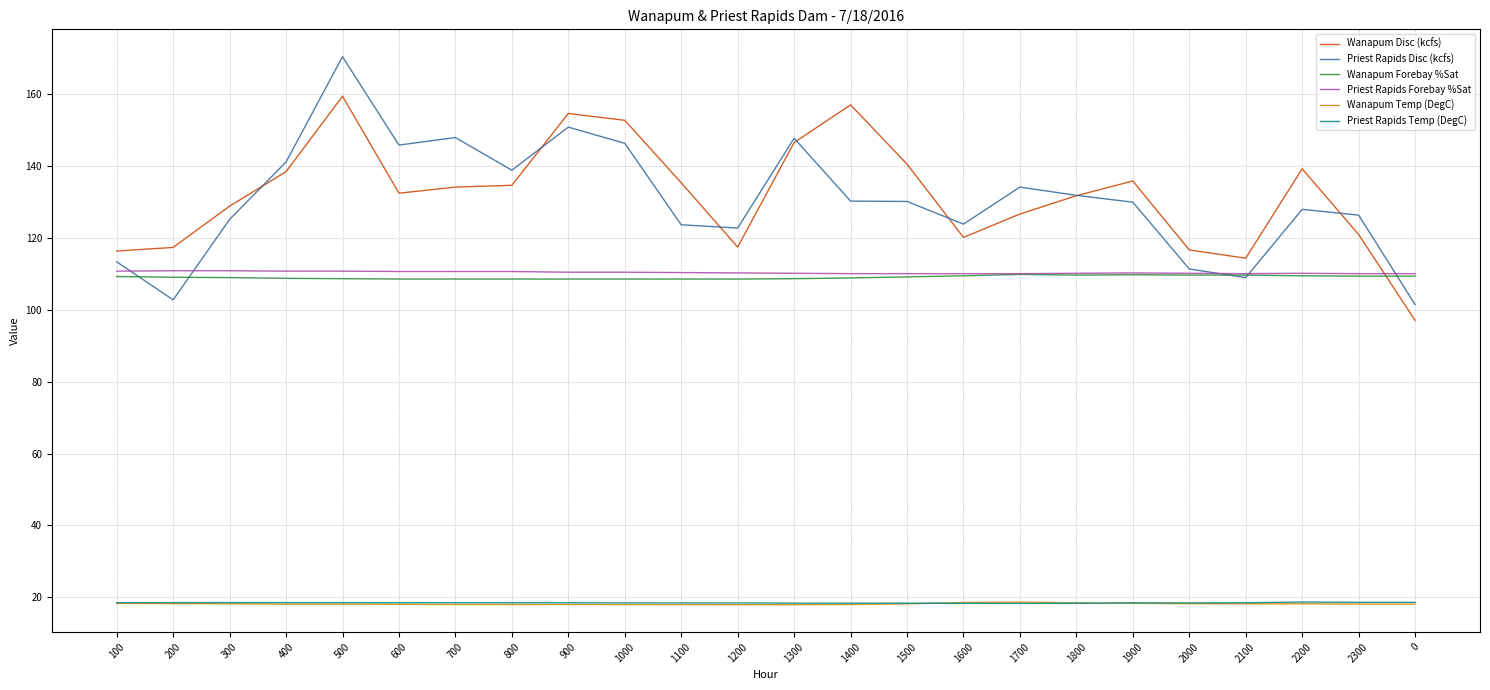

Read the Priest Rapids Temp (DegC) value at 1300.

18.4